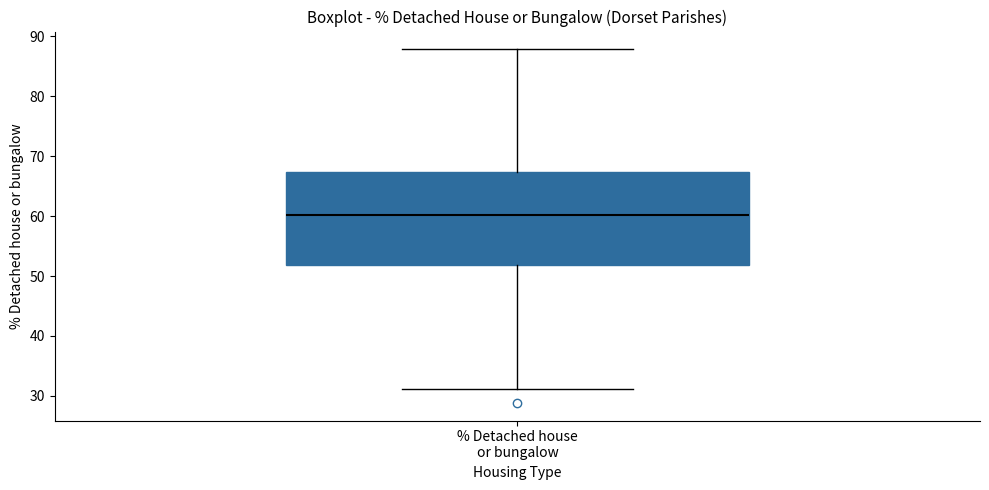

Where does the upper whisker of the box for % Detached house or bungalow end on the y-axis? The values are not printed on the chart, so give them approximately, as read against the axis.

88